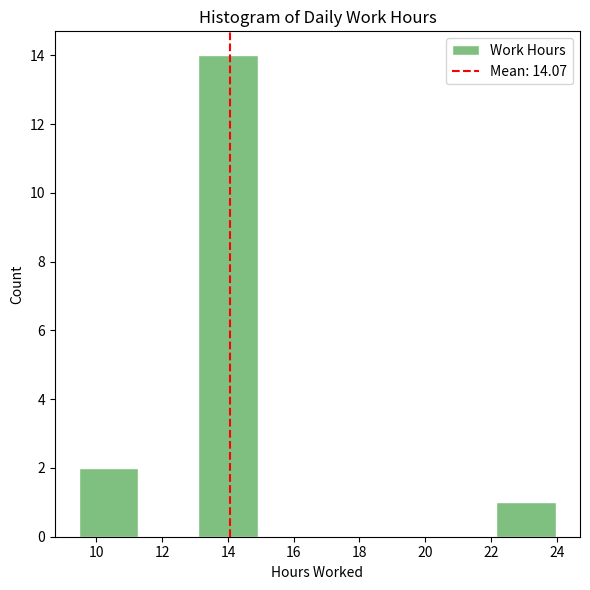

Over which range of the x-axis is the bar tallest?

13.0 to 15.0